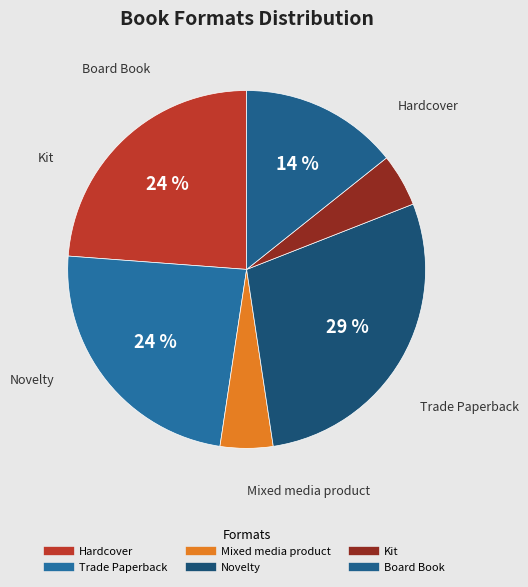

To the nearest percent, what percentage of the pie is Kit?

5%